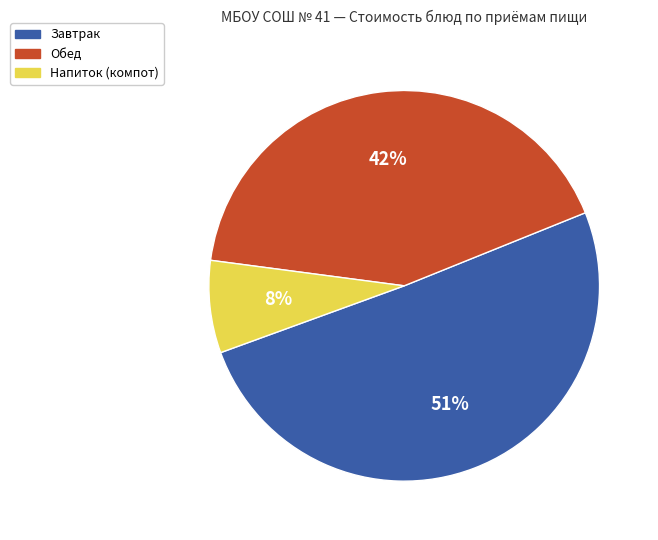

Is the sum of Завтрак and Напиток (компот) greater than half?

Yes